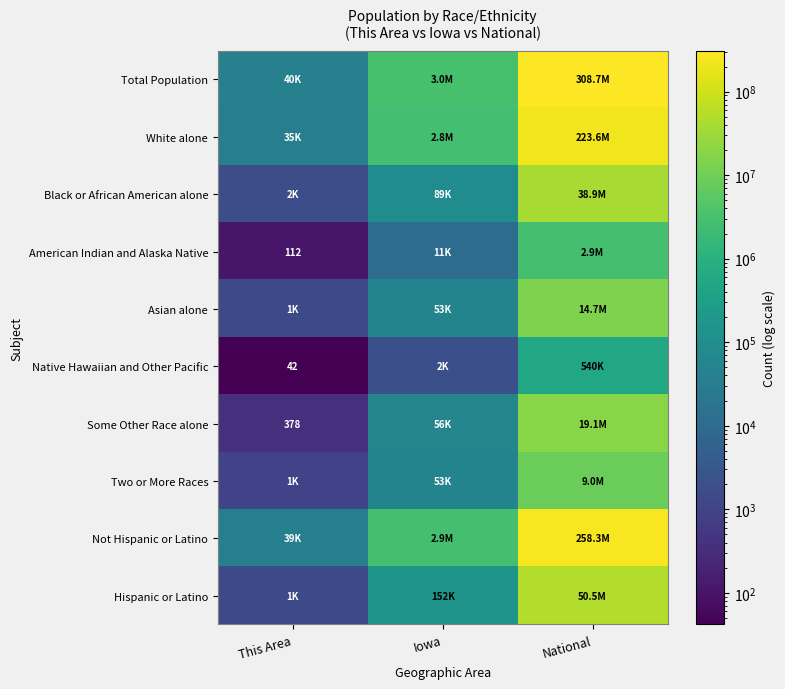

What is the minimum value for Hispanic or Latino?

1407